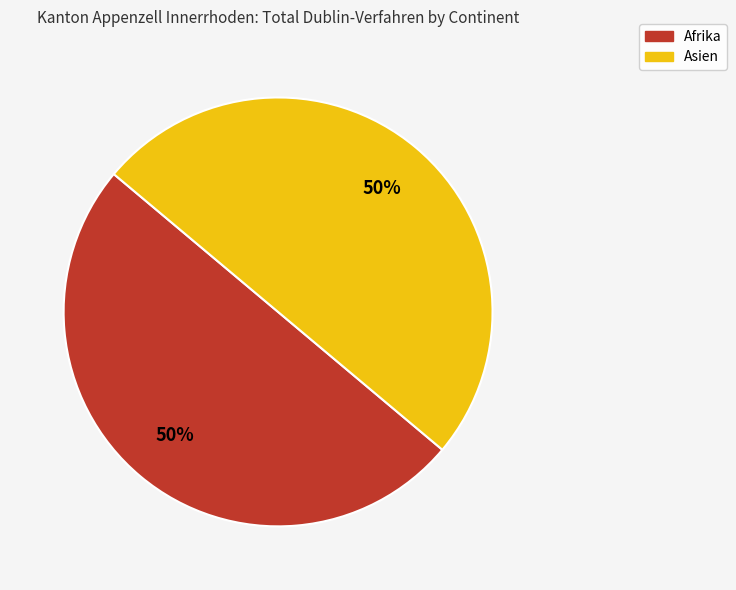

To the nearest percent, what is the average slice percentage?

50%